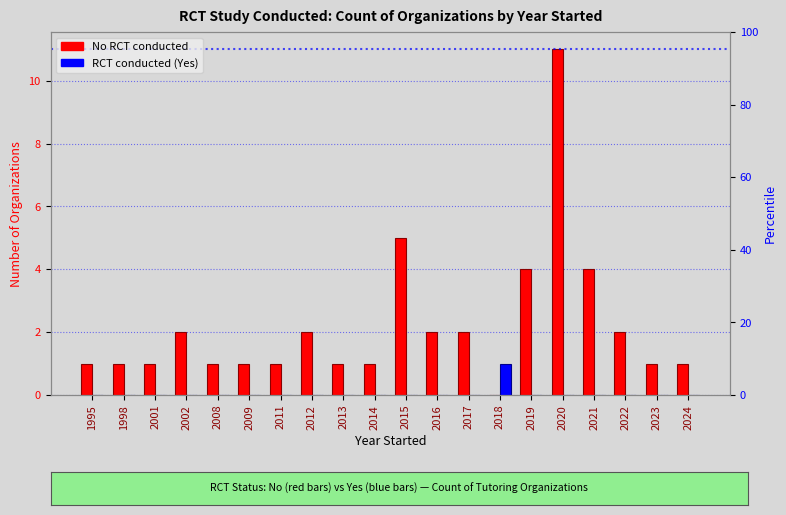

What is the difference between the maximum and minimum values in the No RCT series?

11